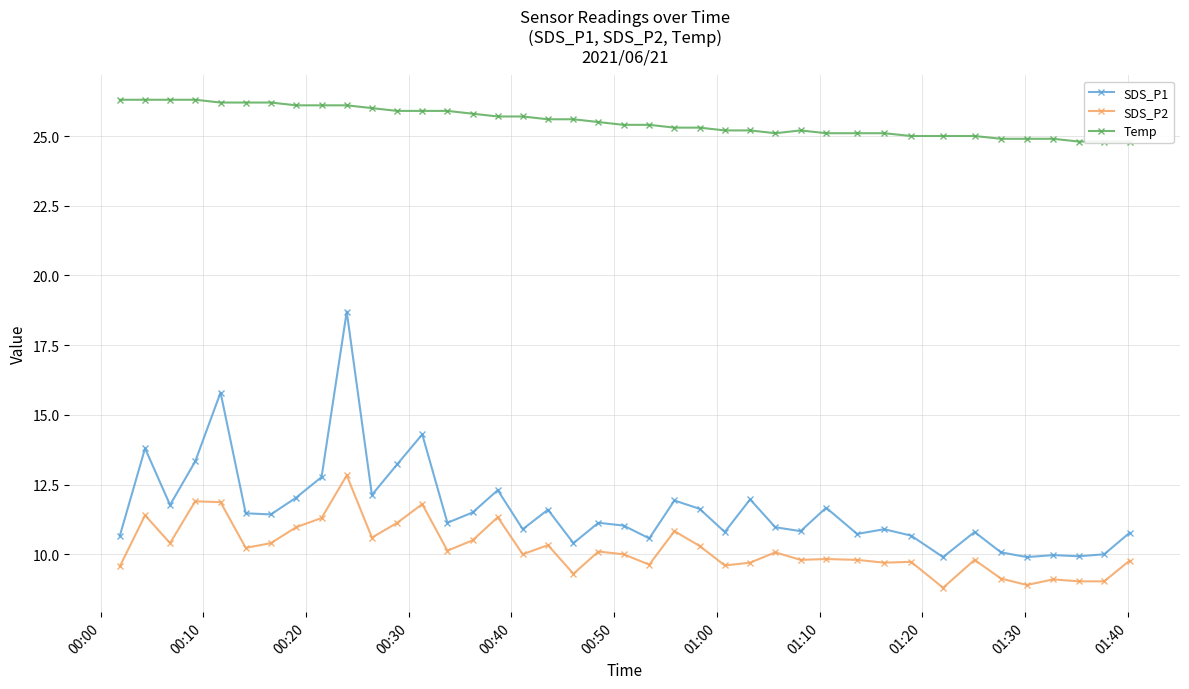

What is the greatest value displayed?

26.3